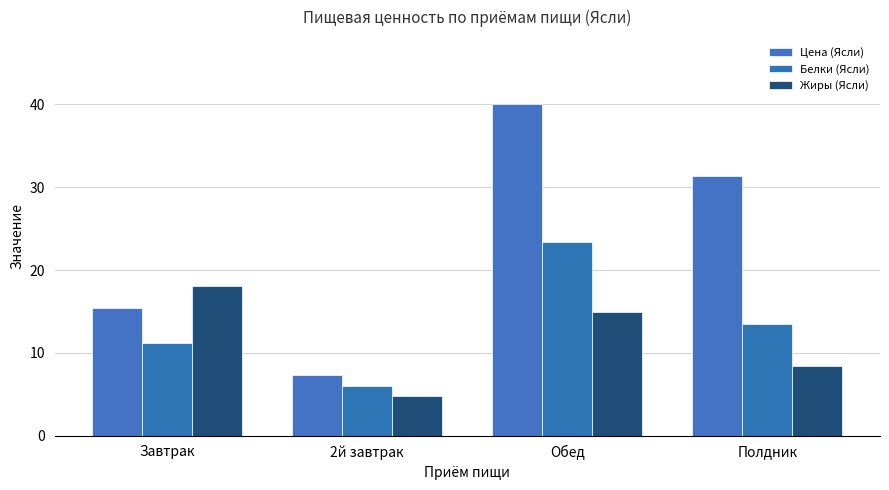

At which label does Жиры (Ясли) first exceed 14?

Завтрак